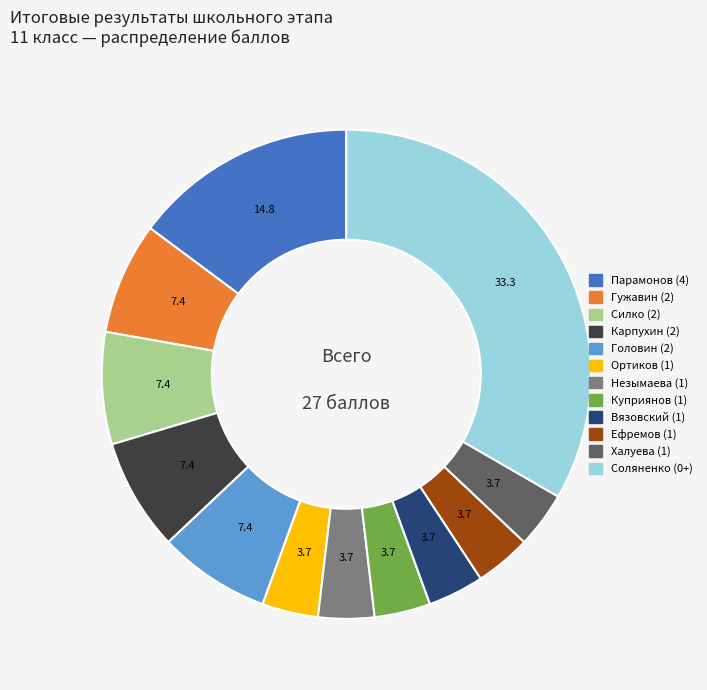

What is the ratio of the value at Ефремов (1) to the value at Ортиков (1)?

1.0